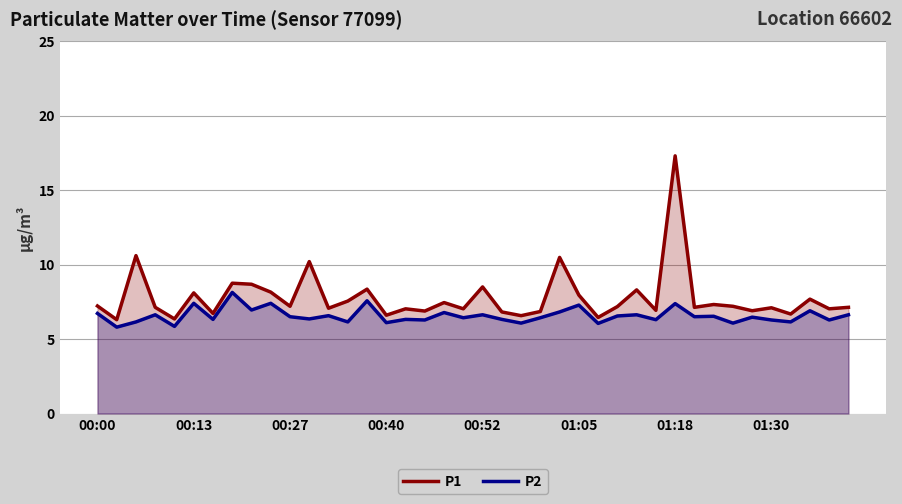

True or false: P2 has a value of 2.2 at 00:27.

False